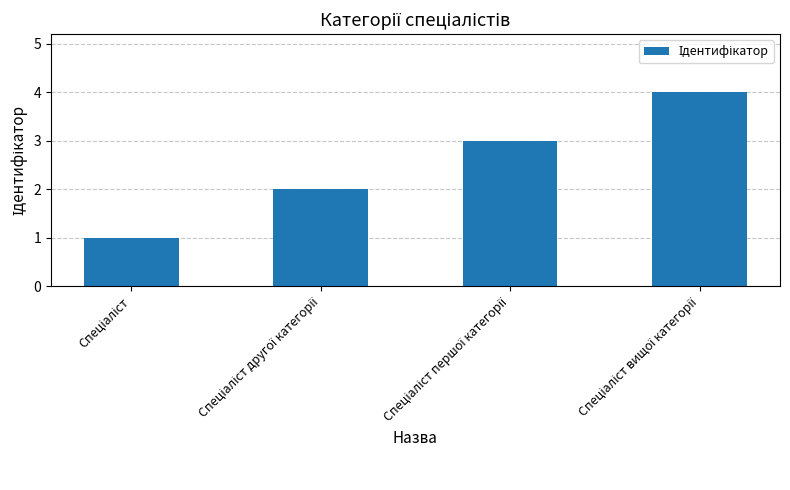

What is the difference between the maximum and minimum values?

3